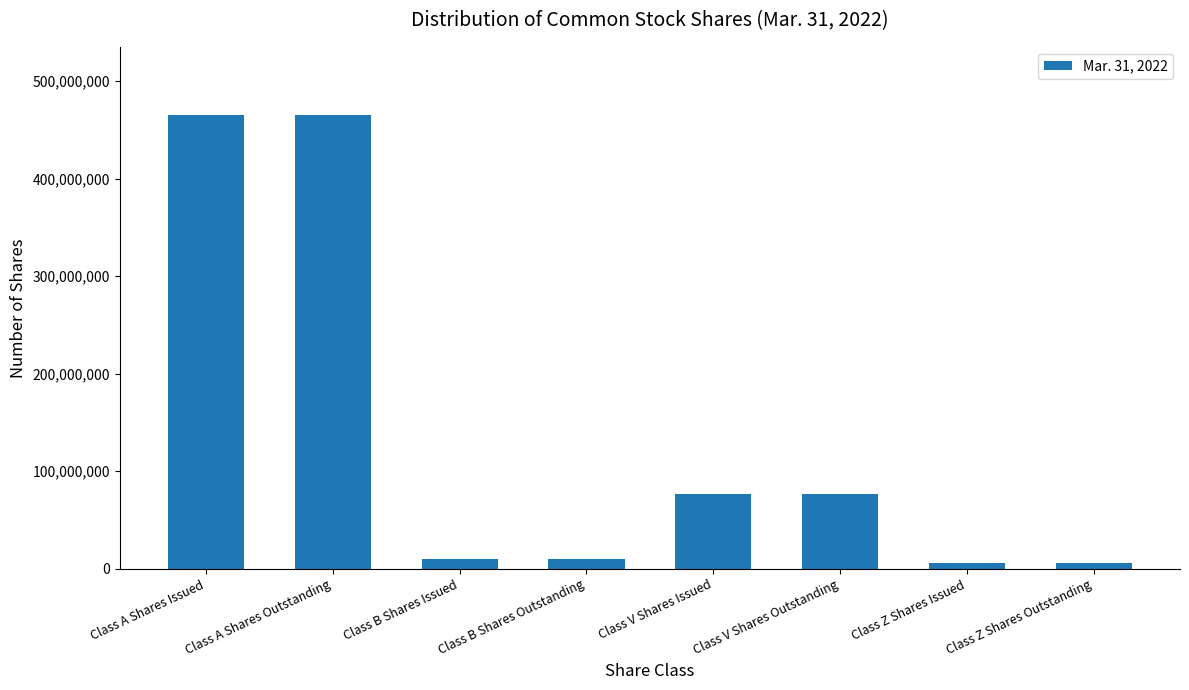

How many values are below 76220431?

4